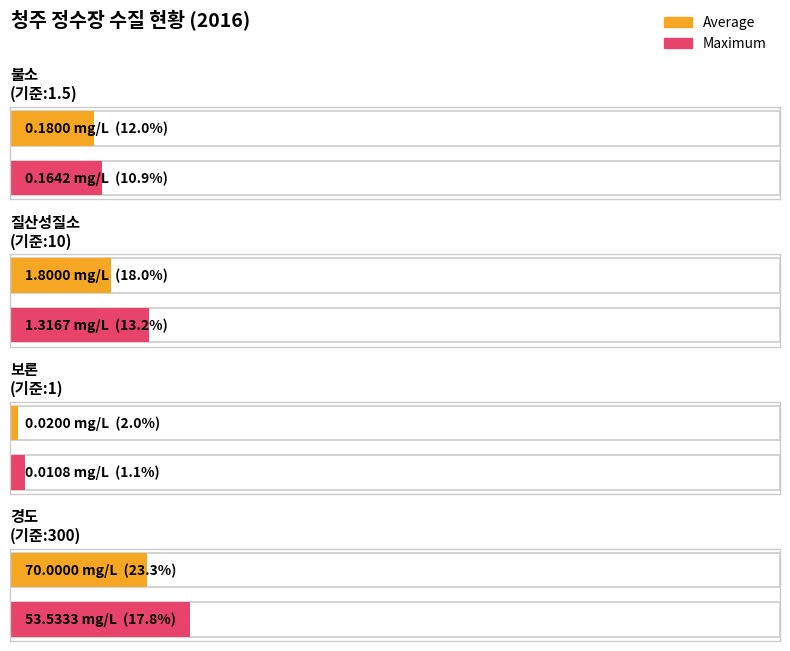

How many bars are there in each group?

2